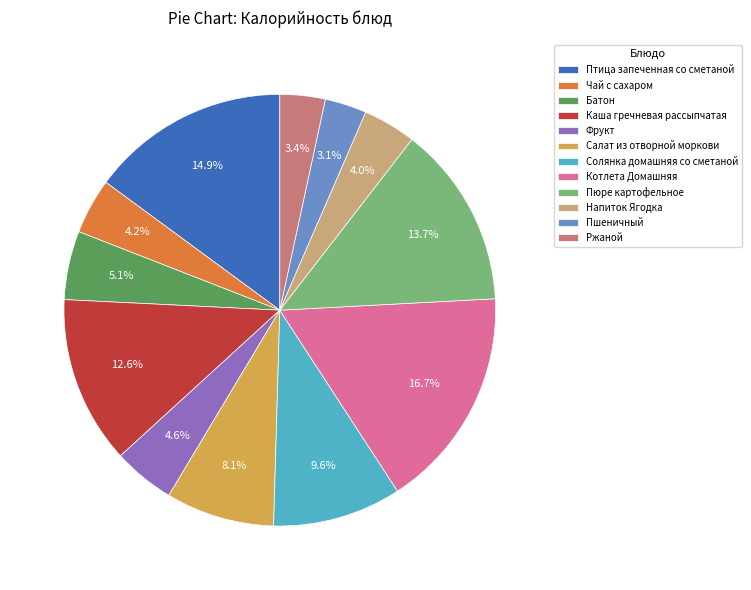

Is Салат из отворной моркови the majority of the pie?

No